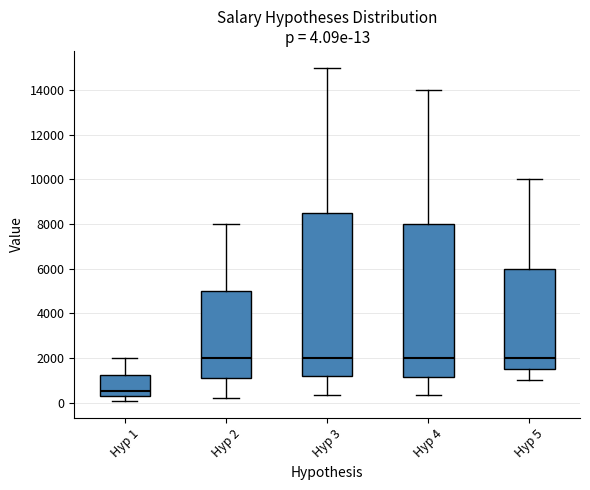

Which box is the tallest, from its lower edge to its upper edge?

Hyp 3